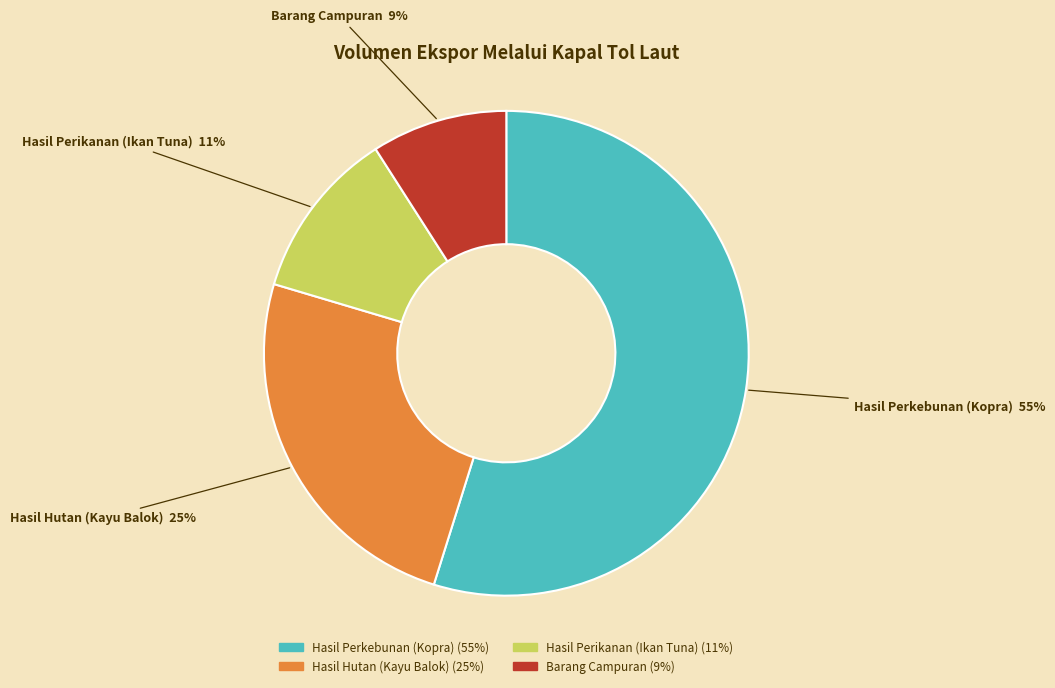

Is it true that Hasil Hutan (Kayu Balok) is 37% of the pie?

False